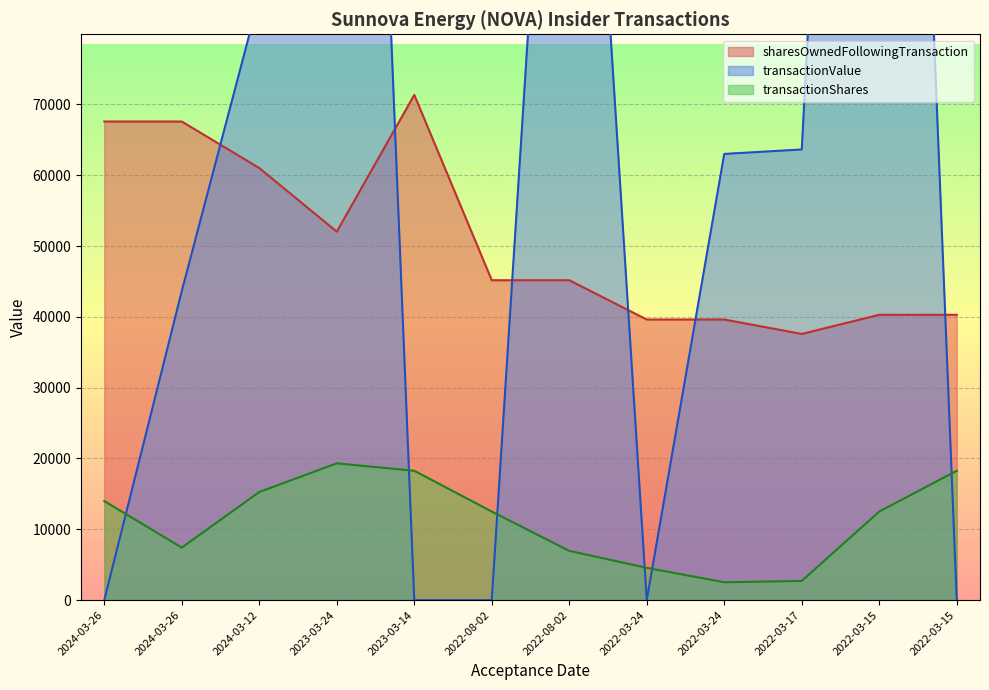

Count the number of categories in the chart.

12